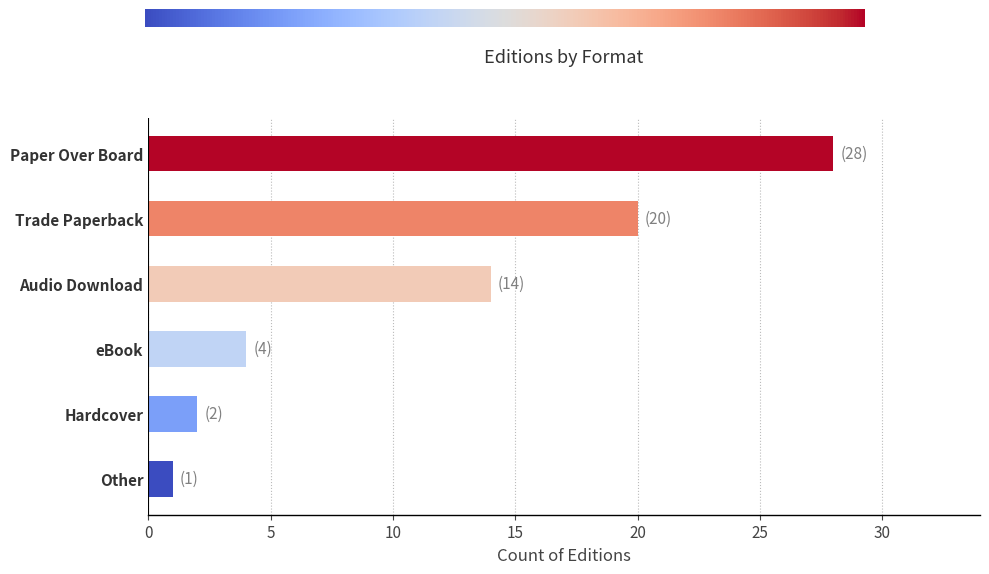

What is the ratio of the value at Trade Paperback to the value at eBook?

5.0